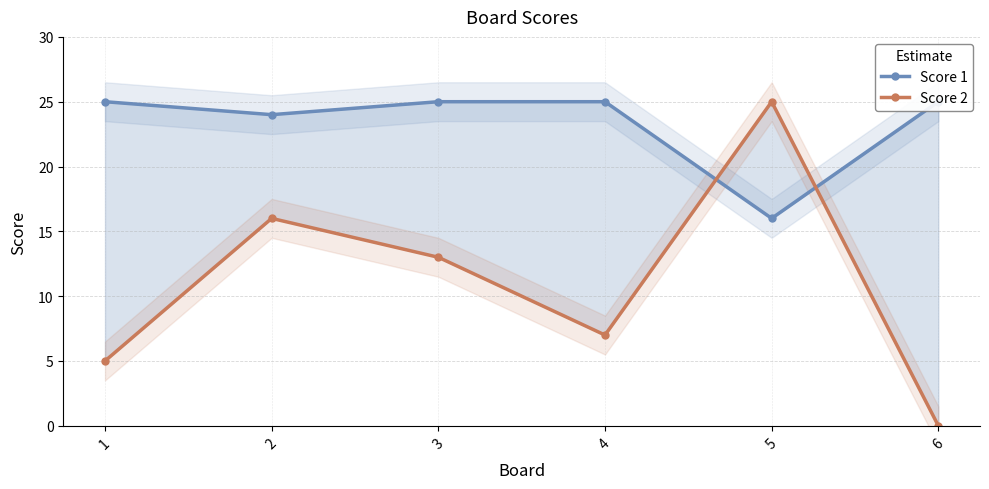

Between 1 and 2, which is larger?

1